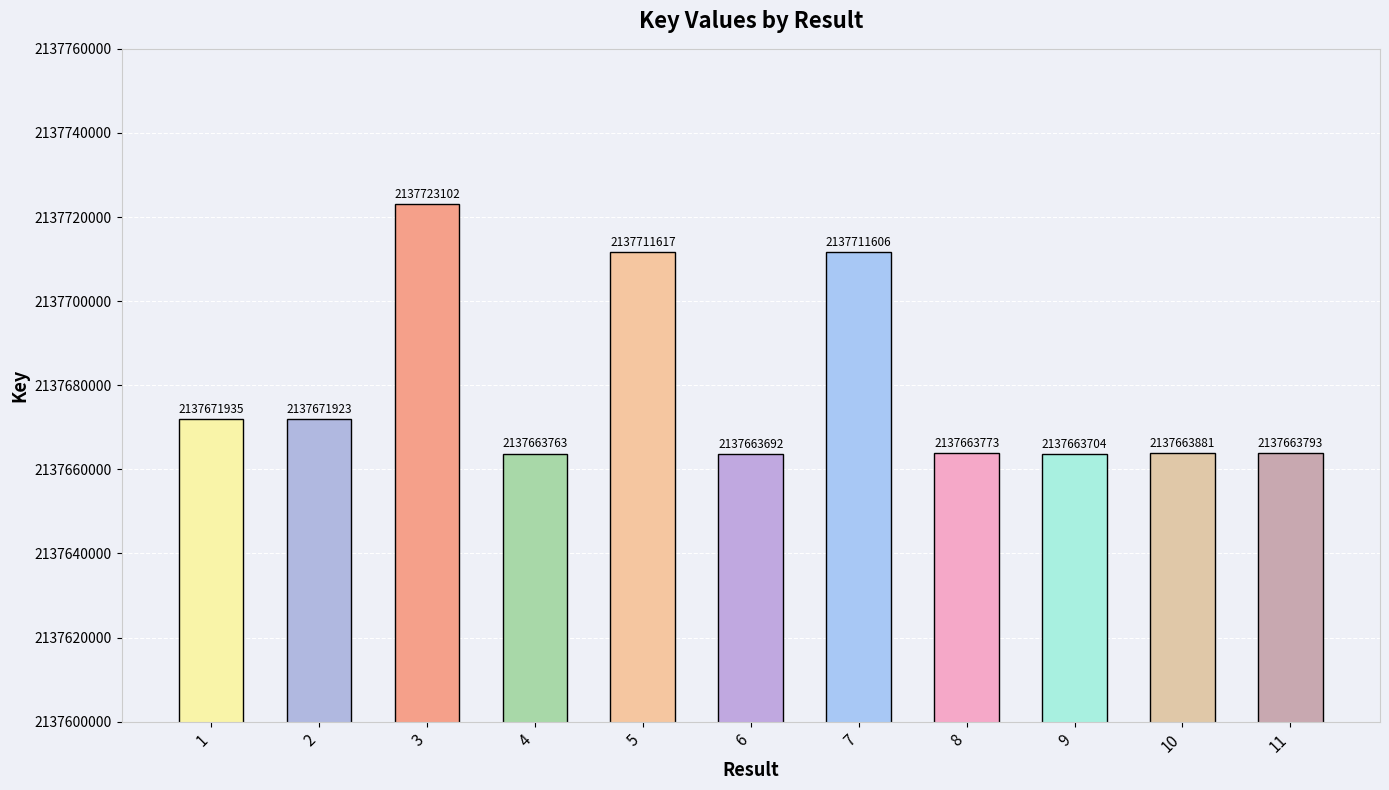

What is the sum of all values?

23514472789